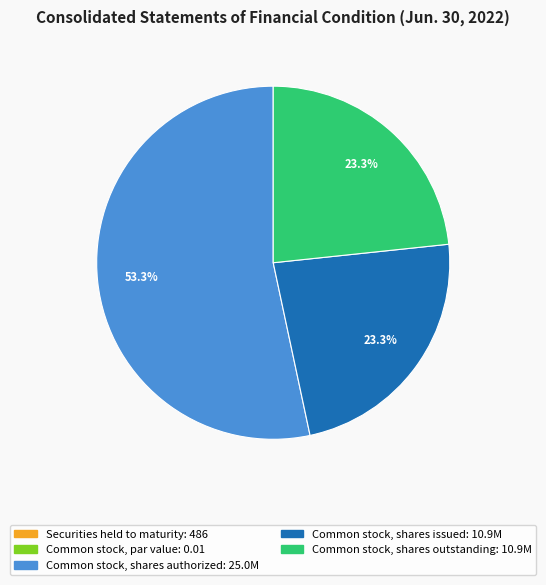

To the nearest percent, what is the difference between the largest and smallest slice percentages?

53%